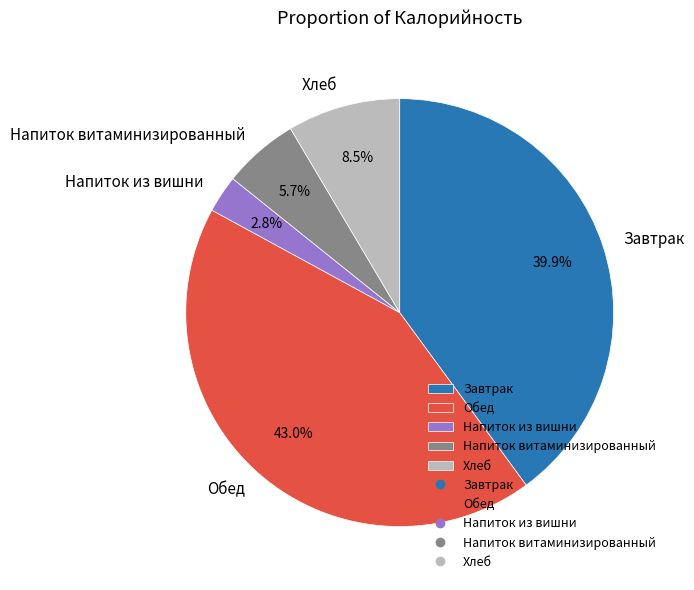

Rank the categories by value from highest to lowest.

Обед, Завтрак, Хлеб, Напиток витаминизированный, Напиток из вишни